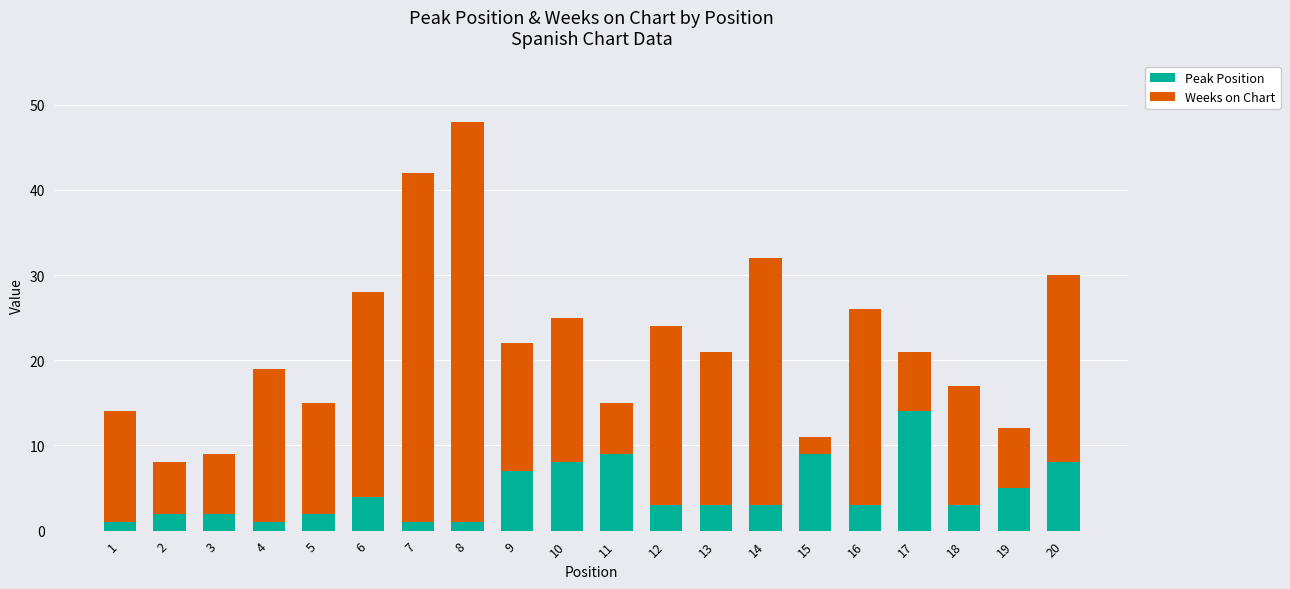

How many distinct data groups are displayed?

2